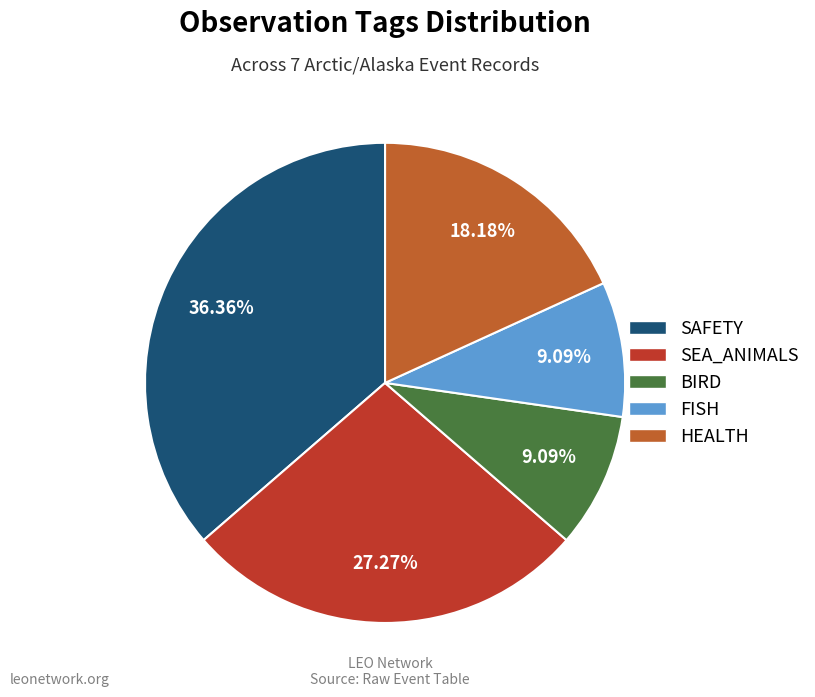

Do SEA_ANIMALS and BIRD together represent more than half of the pie?

No